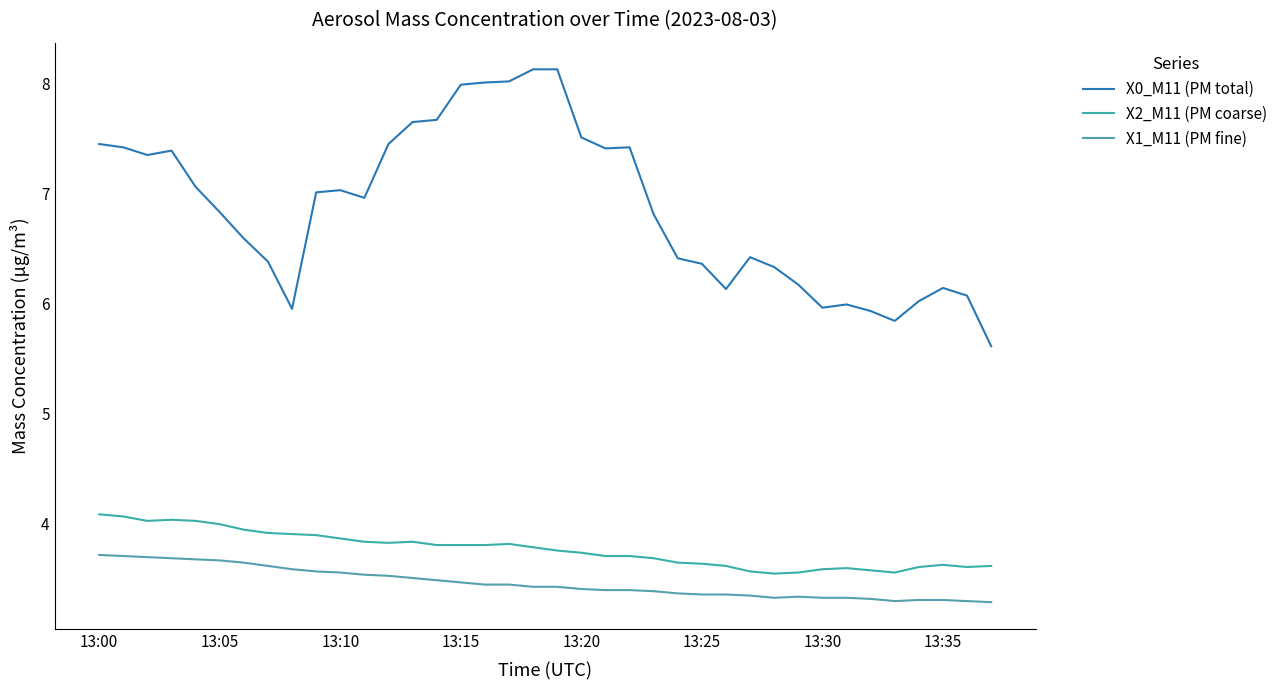

What is the maximum value for X0_M11 (PM total)?

8.1